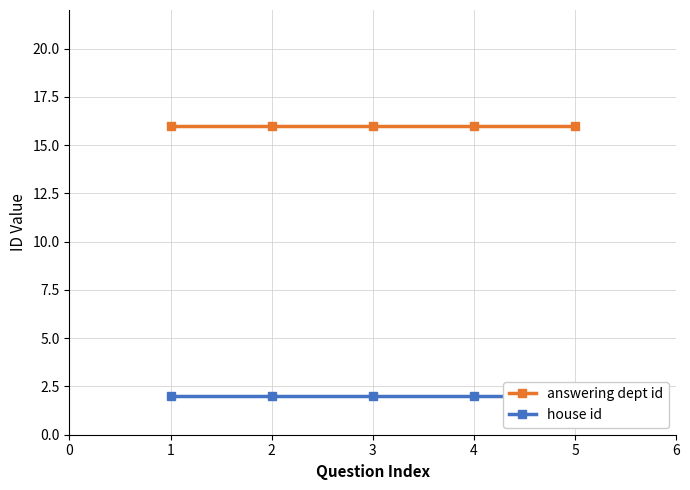

The answering dept id series shows 16 at 5. True or false?

True